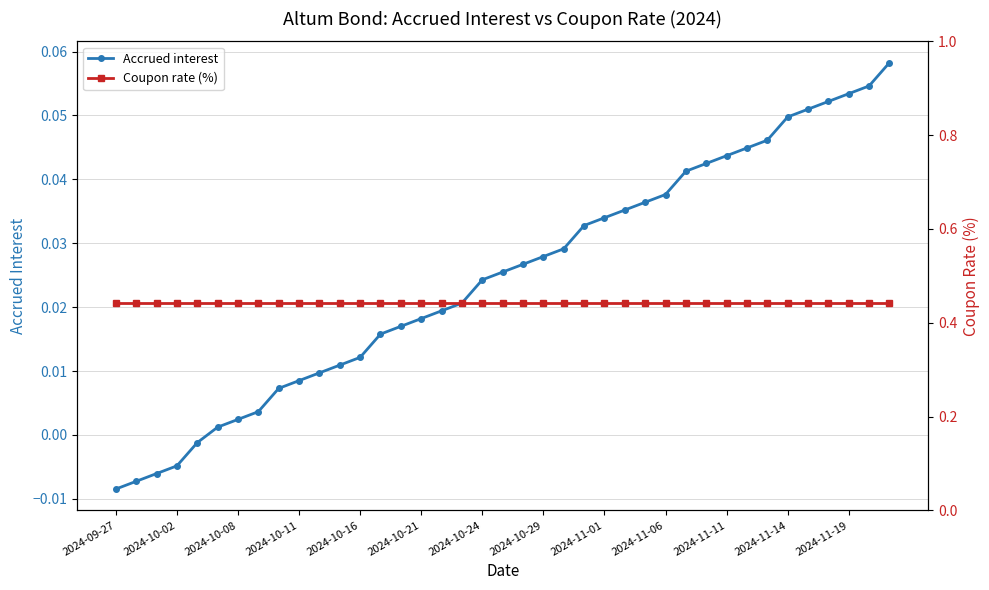

How many series are shown in this chart?

2